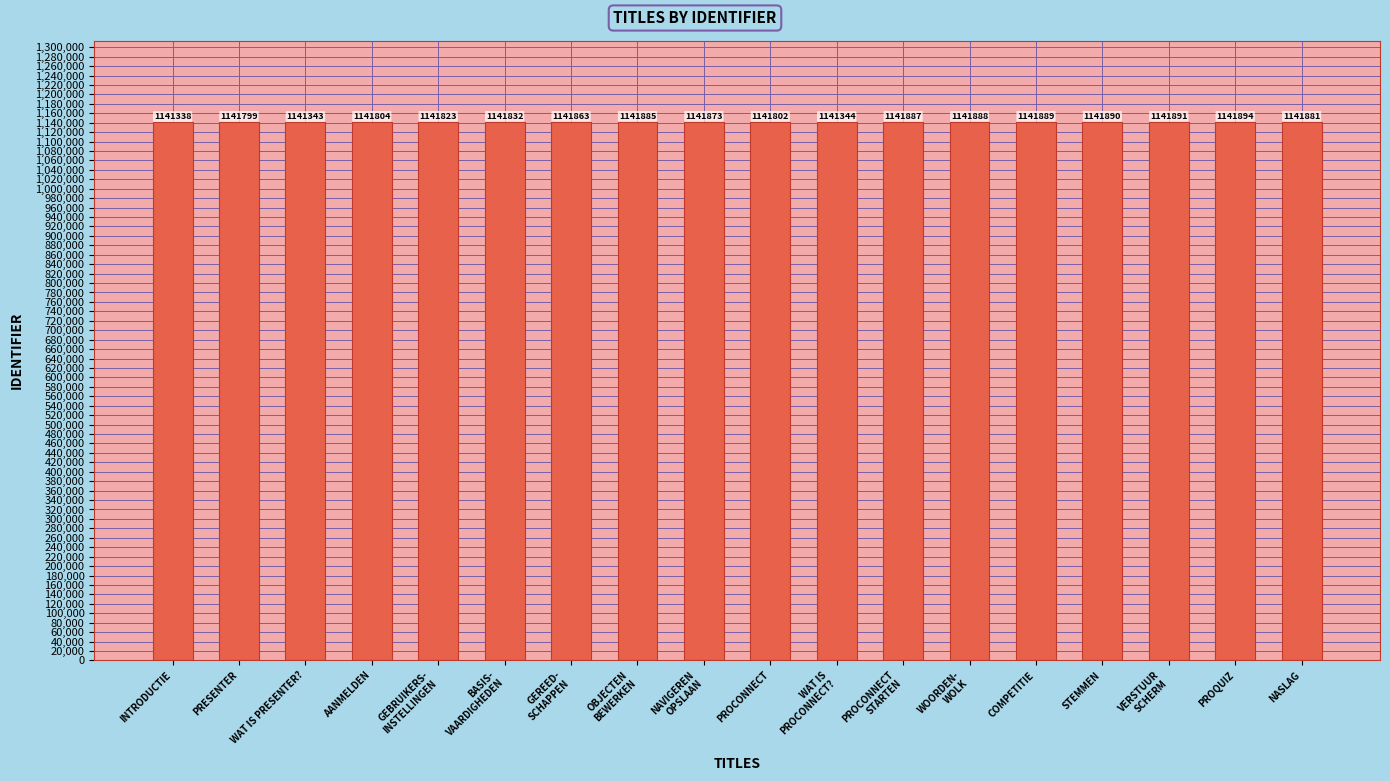

What is the maximum value shown in the chart?

1141894